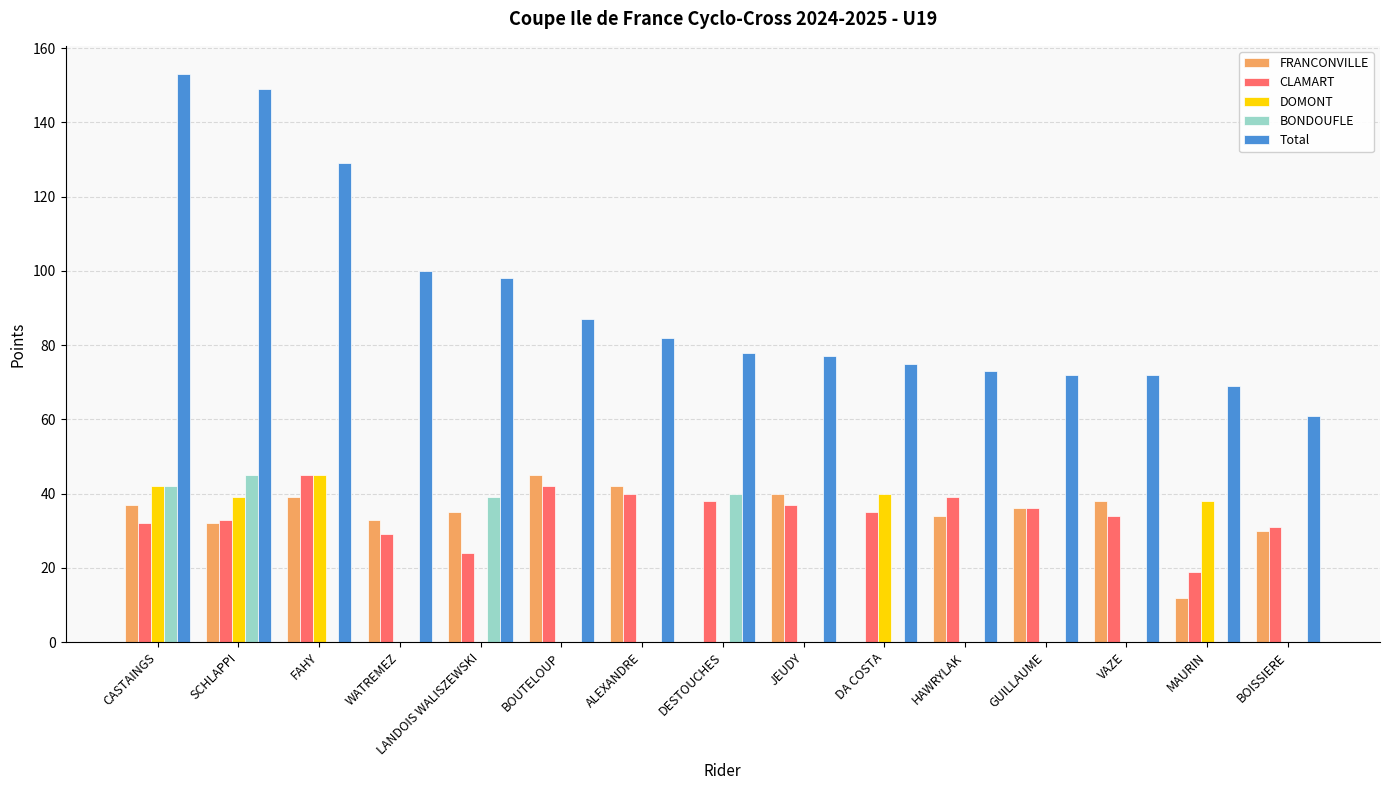

At which category does the chart reach its peak across all series?

CASTAINGS